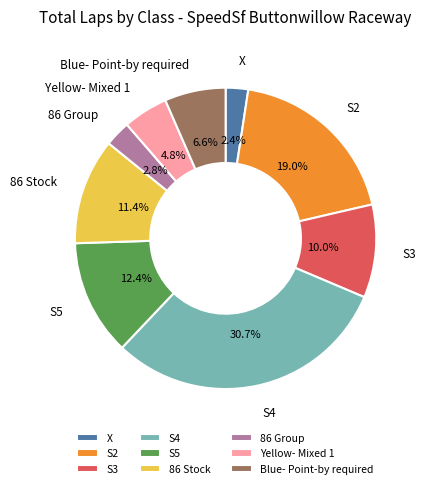

What percentage do 86 Group and X together represent?

5.2%